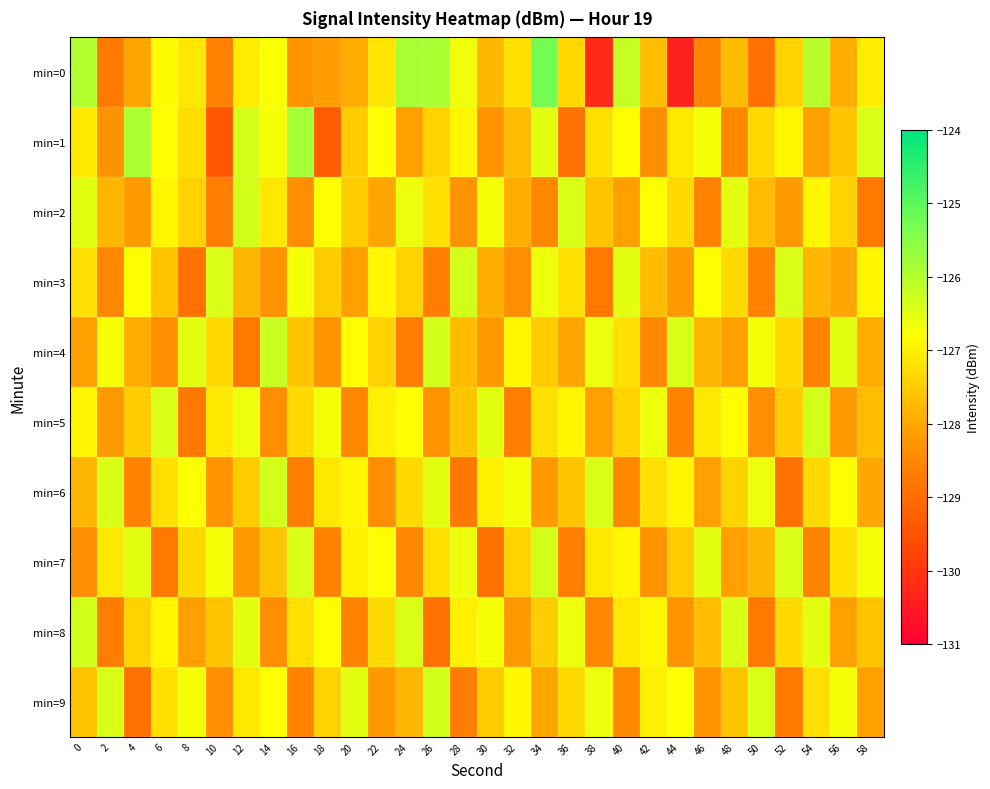

Which series changed the most between 26 and 38?

min=0